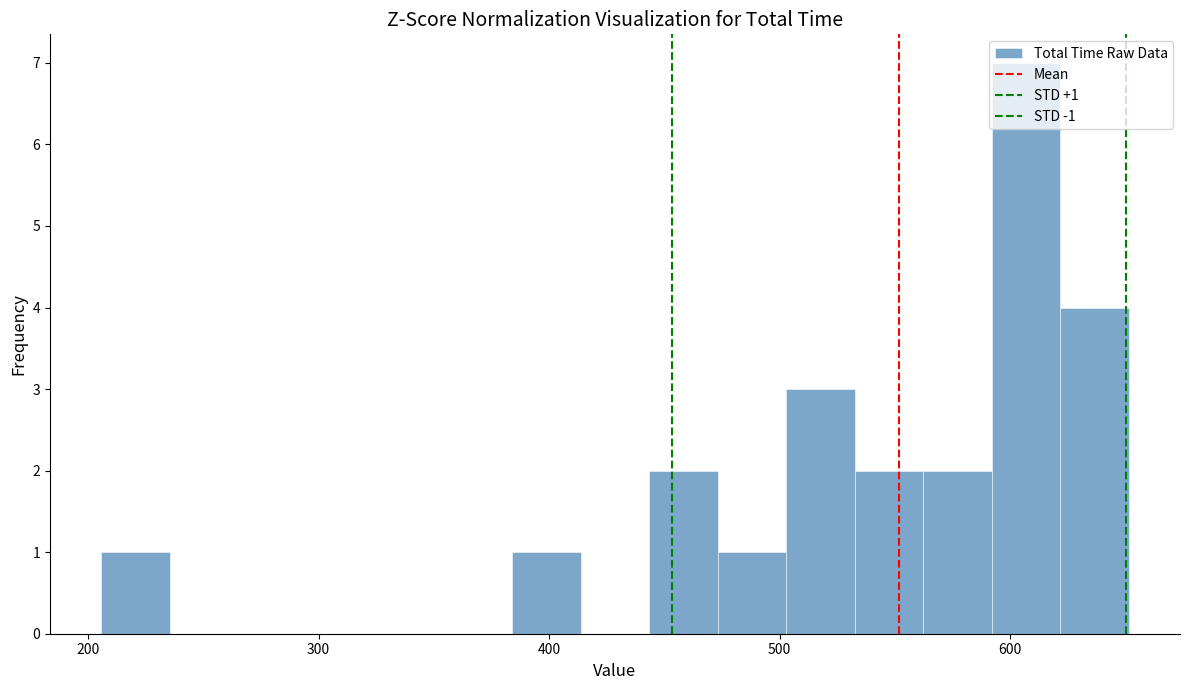

Around what value on the x-axis is the tallest bar? Give the approximate position of its centre, as read against the axis.

610